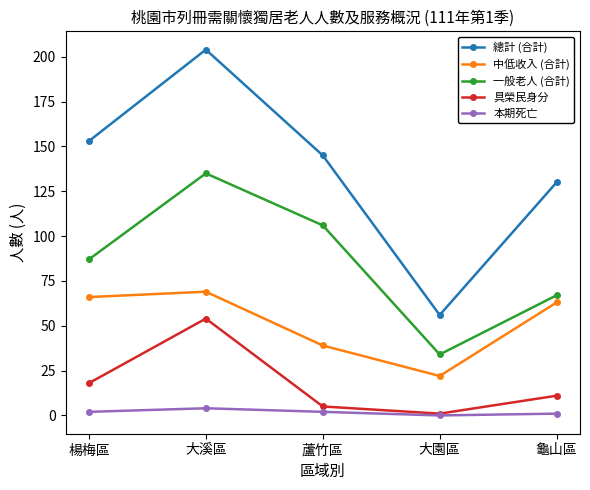

What is the sum of the 本期死亡 values at 大園區 and 龜山區?

1